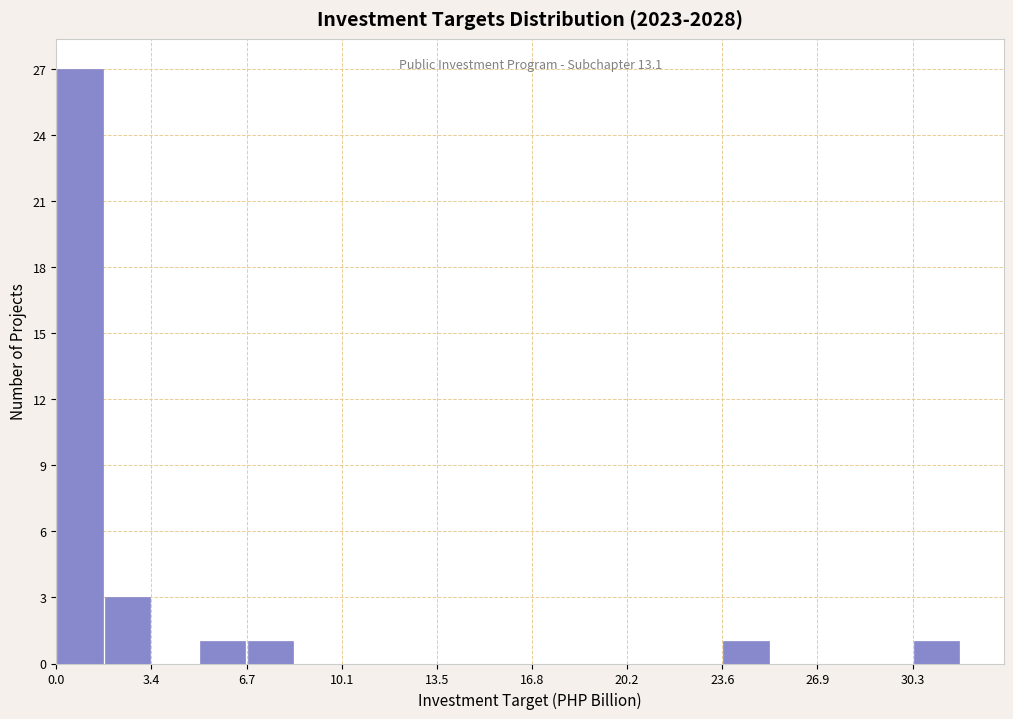

Read against the x-axis, roughly where is the centre of the tallest bar?

1.0